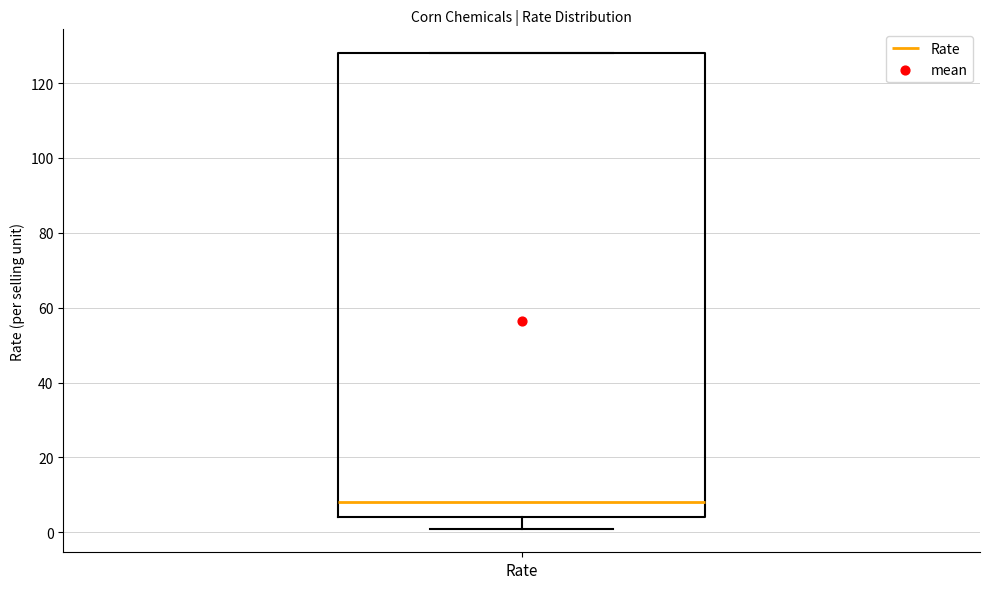

Where is the upper edge of the box for Rate on the y-axis? The values are not printed on the chart, so give them approximately, as read against the axis.

128